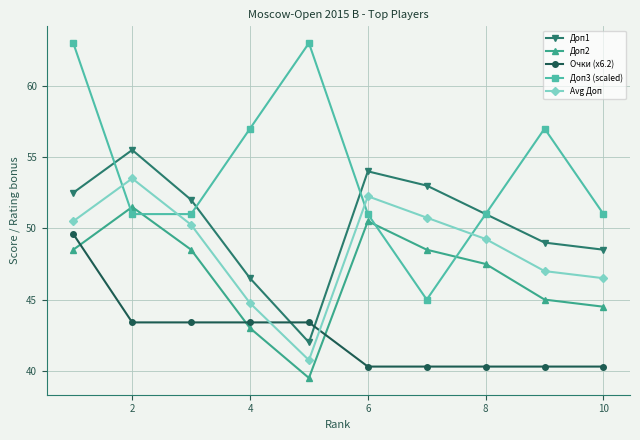

Is this an area chart (filled region under the line)?

No